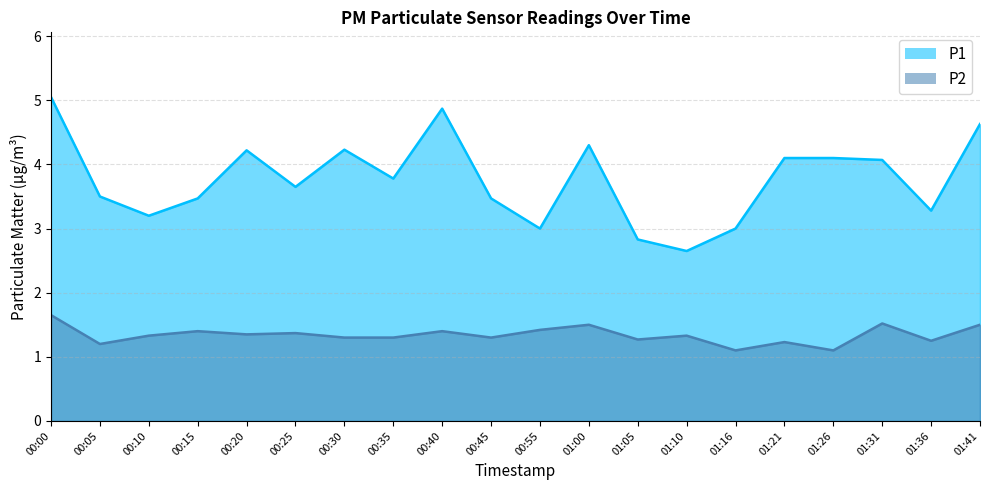

Which series has the largest total across all categories?

P1